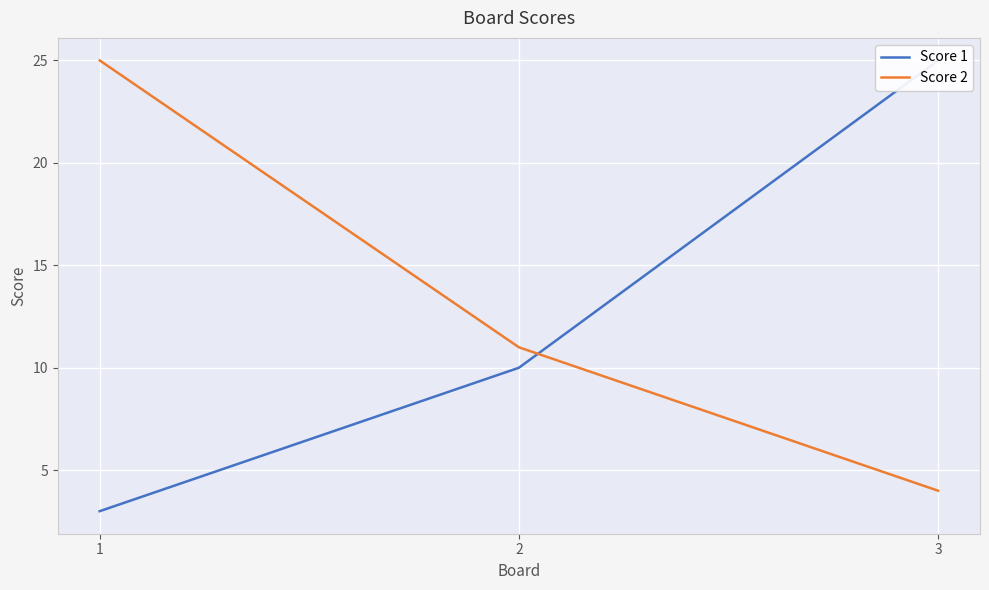

What is the highest value of the Score 1 series?

25